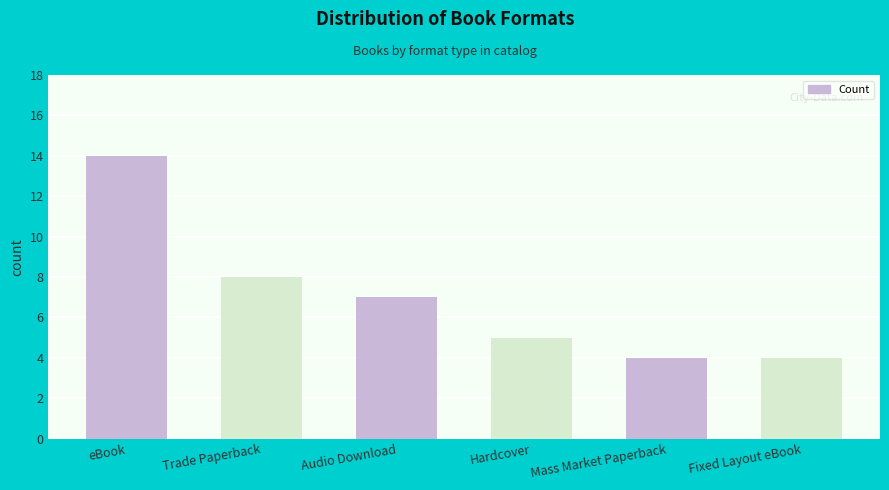

Between Mass Market Paperback and eBook, which is larger?

eBook